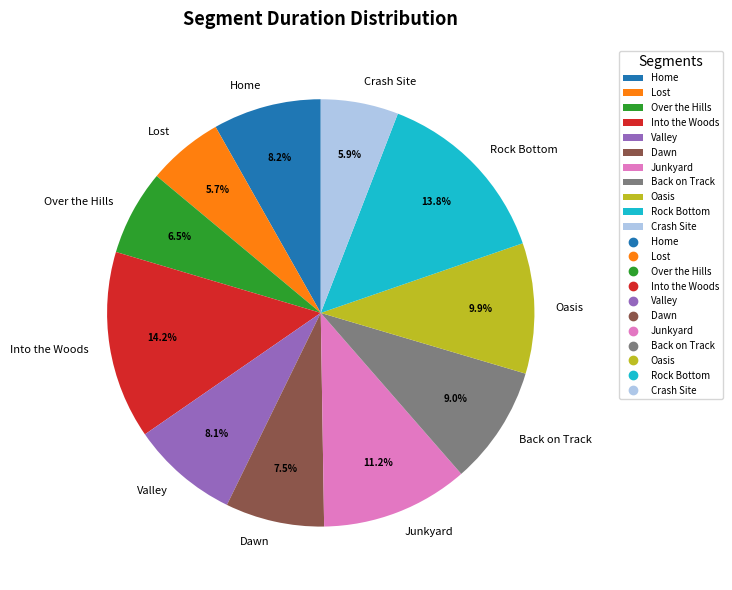

Is there any slice that represents more than half of the pie?

No